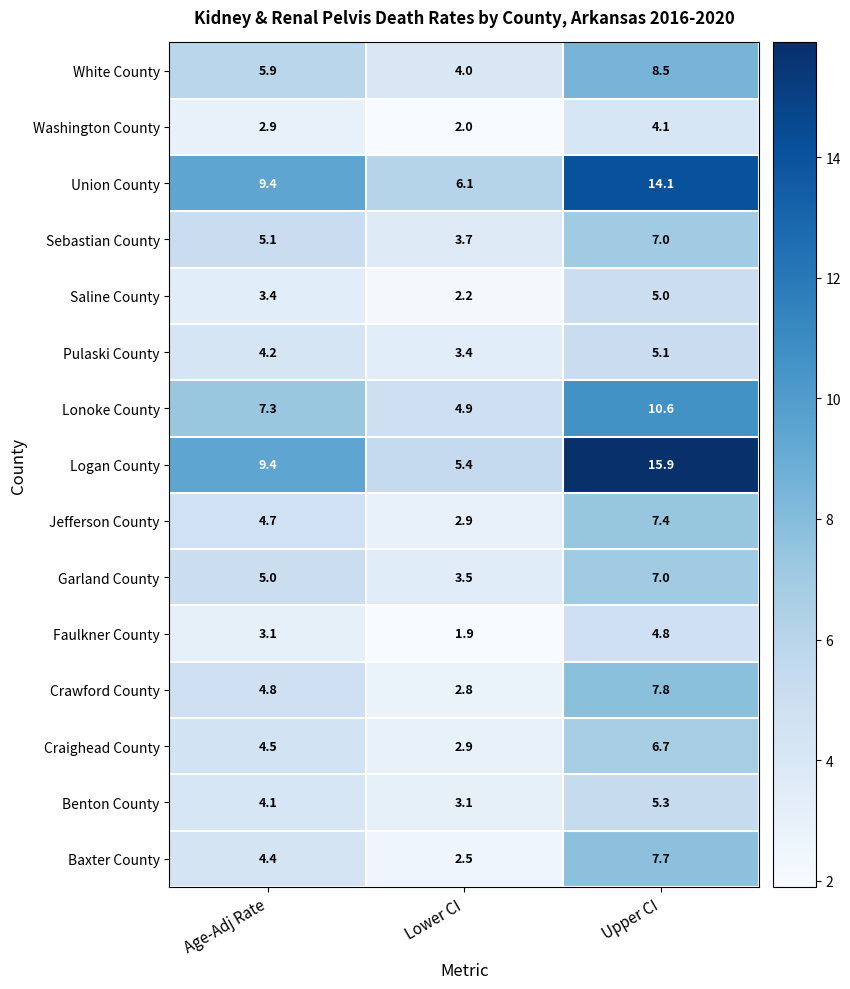

What value does the Pulaski County series have at Lower CI?

3.4